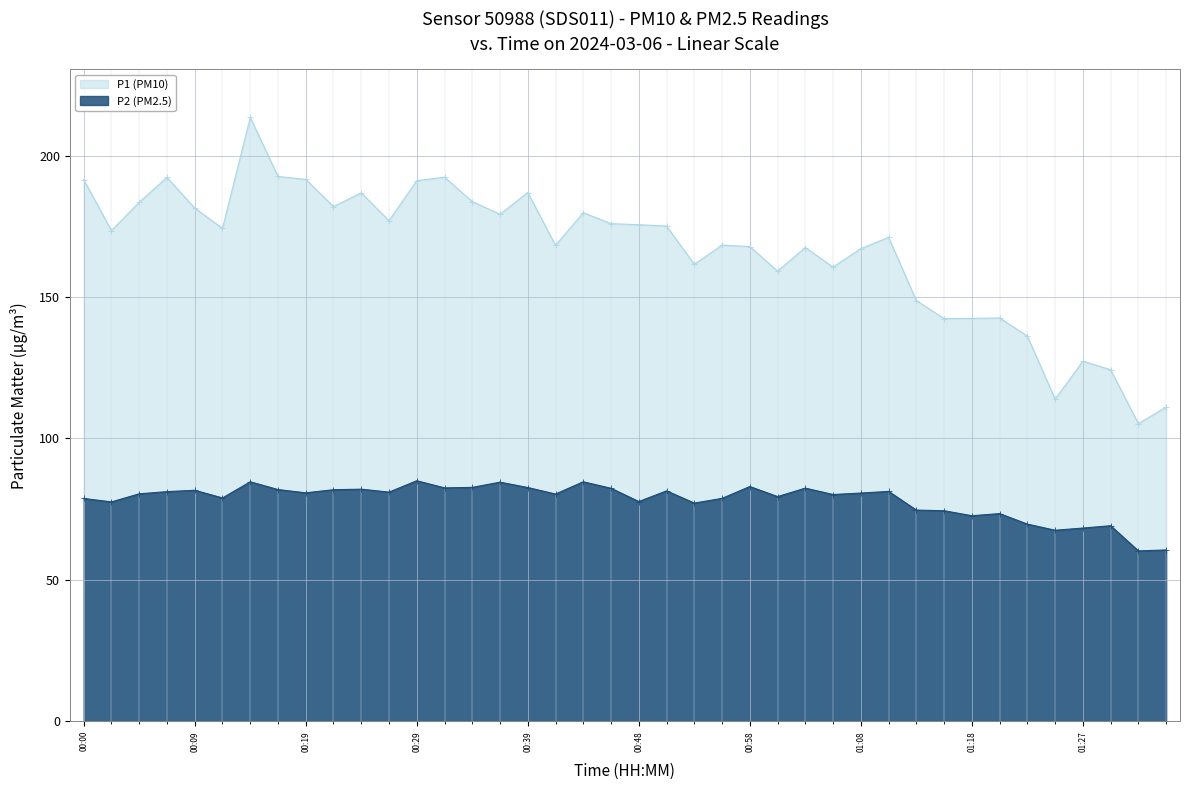

Reading left to right, list all the values displayed in this chart.

P1 (PM10): 191.5	173.5	183.5	192.3	181.4	174.3	213.5	192.6	191.6	182.0	186.8	177.0	191.2	192.4	183.8	179.3	186.9	168.2	179.8	175.9	175.6	175.1	161.6	168.3	167.8	159.2	167.5	160.6	167.1	171.1	148.8	142.4	142.4	142.6	136.2	113.9	127.3	124.3	105.2	111.1
P2 (PM2.5): 78.8	77.6	80.4	81.2	81.7	79.0	84.7	81.9	80.8	81.9	82.1	81.0	85.0	82.5	82.7	84.5	82.7	80.3	84.7	82.4	77.7	81.5	77.2	78.8	83.0	79.5	82.4	80.2	80.7	81.3	74.7	74.5	72.7	73.4	69.7	67.5	68.3	69.2	60.2	60.6